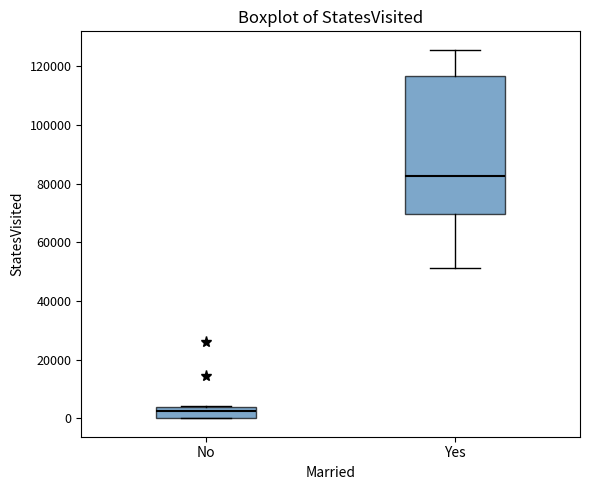

Reading left to right, transcribe this box plot: for each box, give where its median line is, the range the box spans, and where its two whiskers end, as read against the y-axis. The values are not printed on the chart, so give them approximately, as read against the axis.

No: median 2000, box 0 to 4000, whiskers 0 to 4000
Yes: median 82000, box 70000 to 116000, whiskers 52000 to 126000